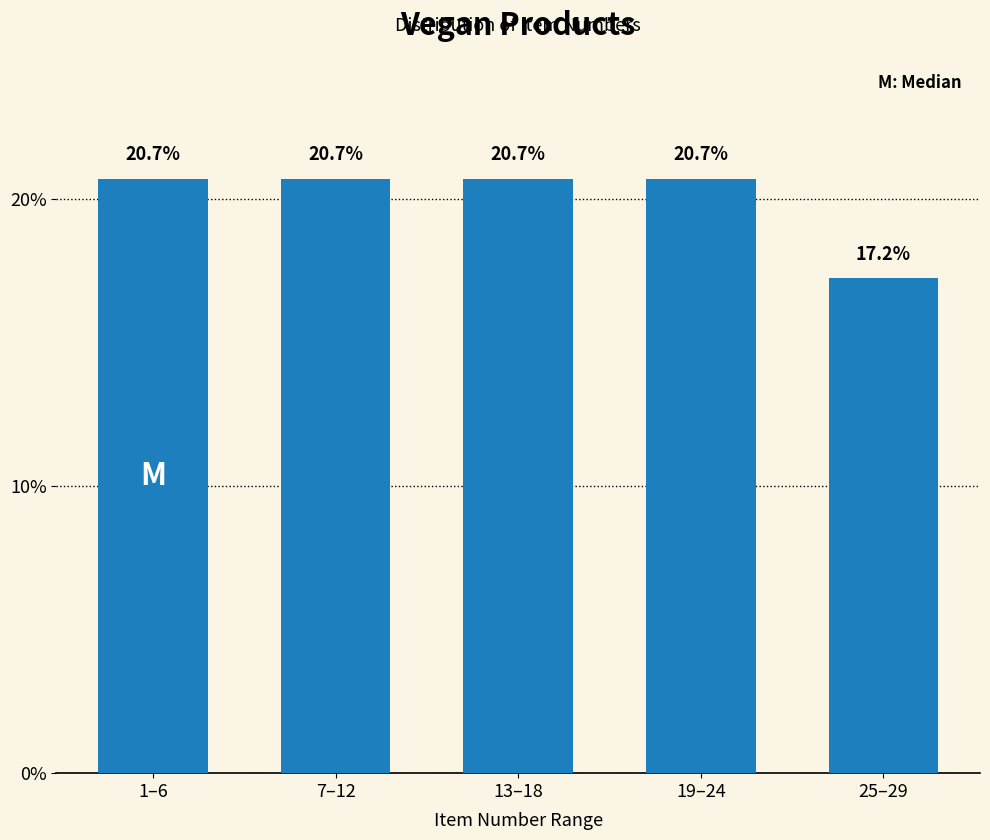

Reading left to right, extract all data points from this chart.

1–6=20.7	7–12=20.7	13–18=20.7	19–24=20.7	25–29=17.2